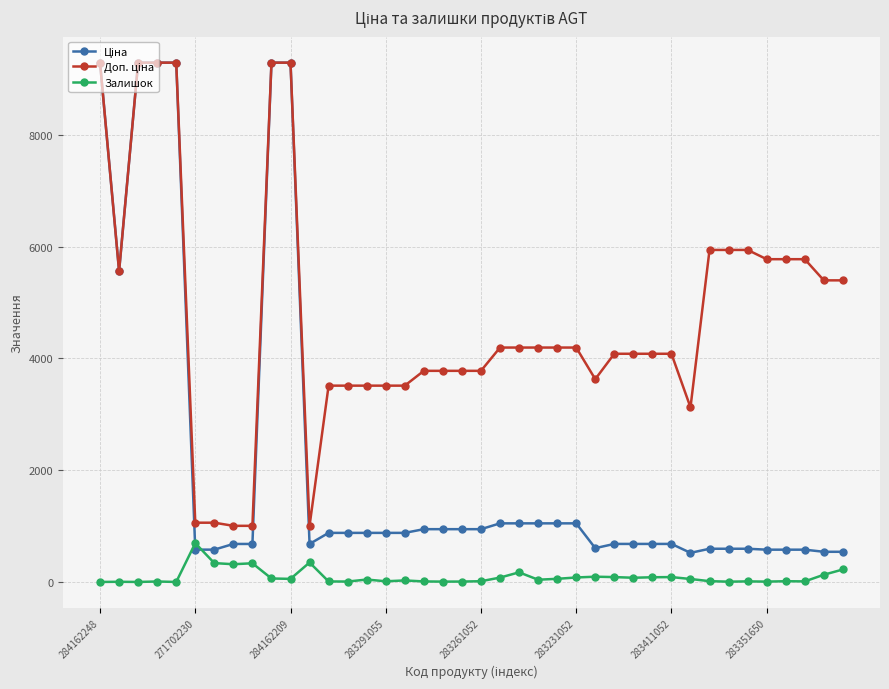

True or false: Залишок has more than 2 interior local peaks.

True